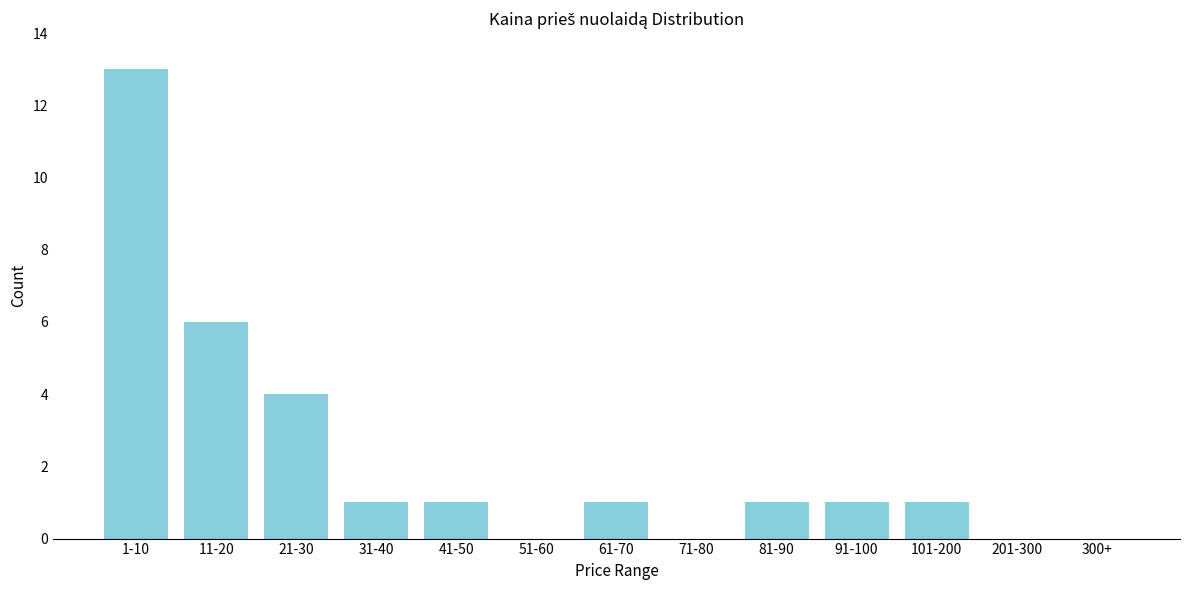

Reading left to right, what are all the values shown in this chart?

1-10=13	11-20=6	21-30=4	31-40=1	41-50=1	51-60=0	61-70=1	71-80=0	81-90=1	91-100=1	101-200=1	201-300=0	300+=0